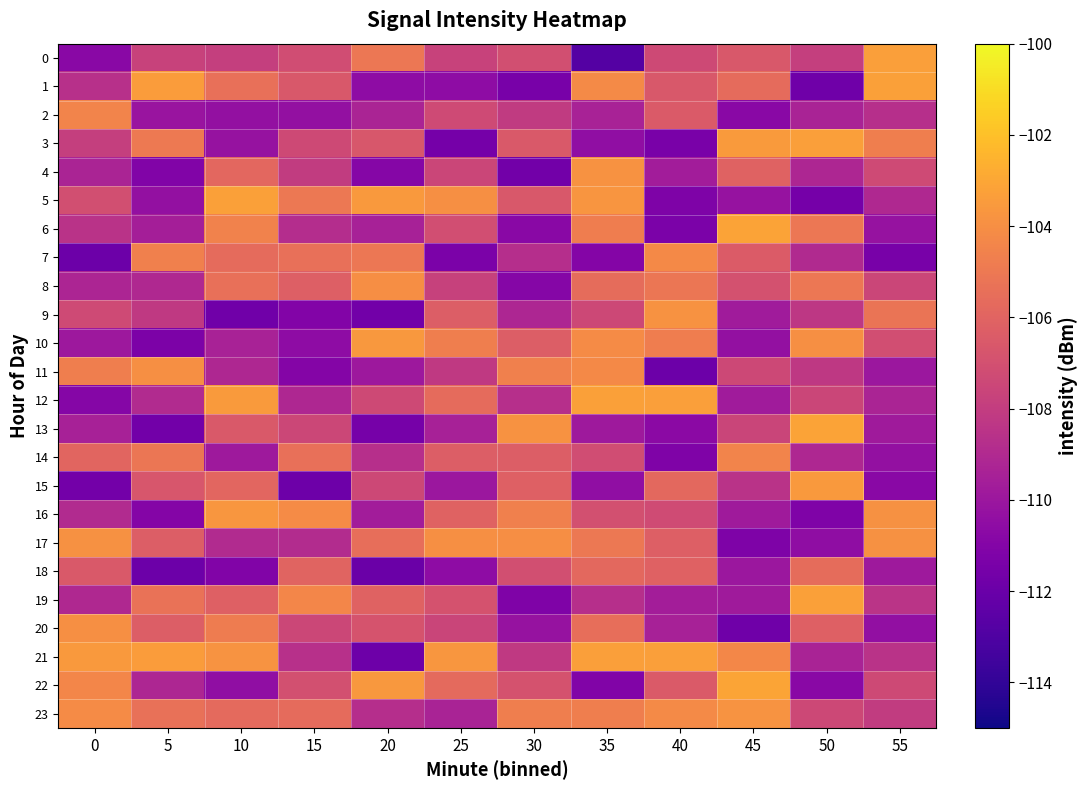

Rank the series at 35 from lowest to highest value.

0, 22, 7, 3, 15, 13, 2, 19, 9, 14, 16, 18, 8, 20, 17, 6, 23, 11, 1, 10, 4, 5, 21, 12